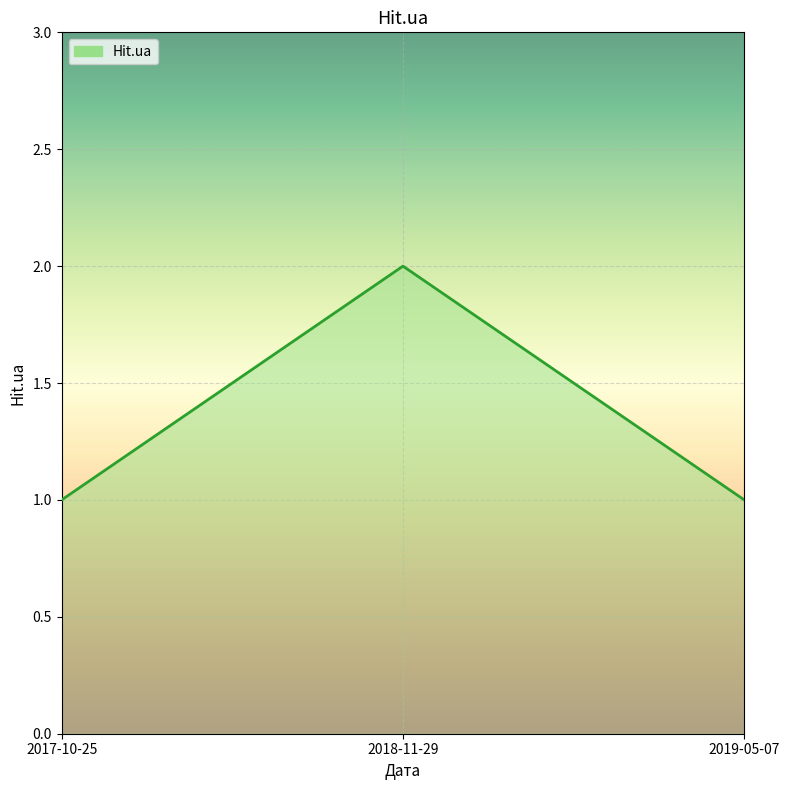

What is the sum of all values?

4